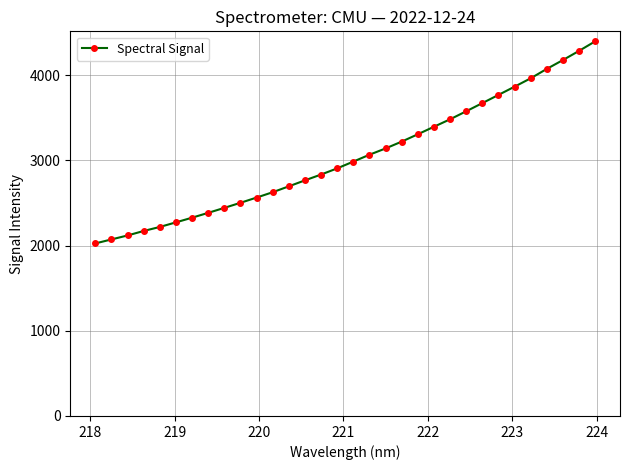

What is the greatest value displayed?

4397.5